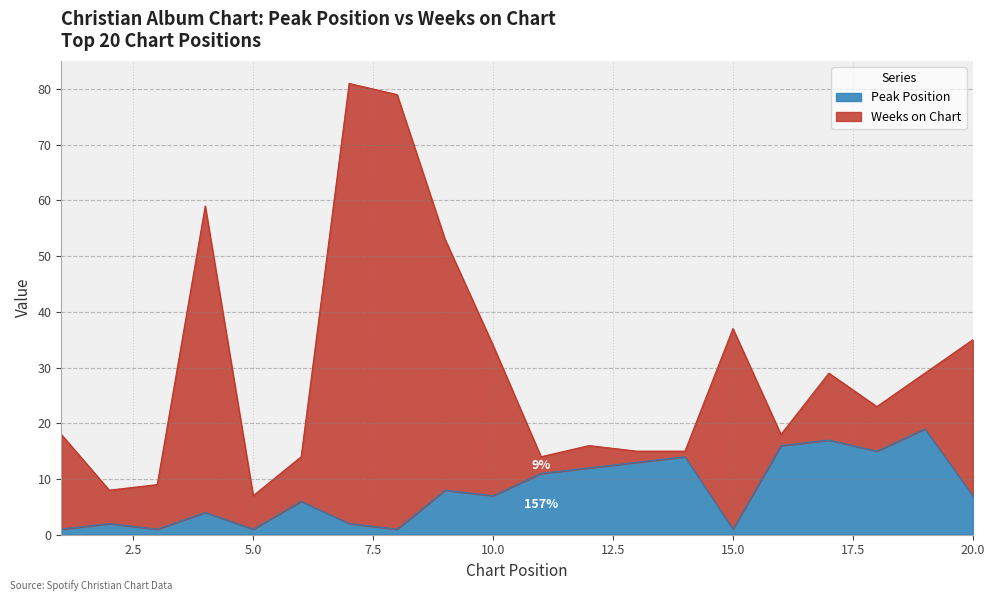

At which label is the value closest to 10?

11